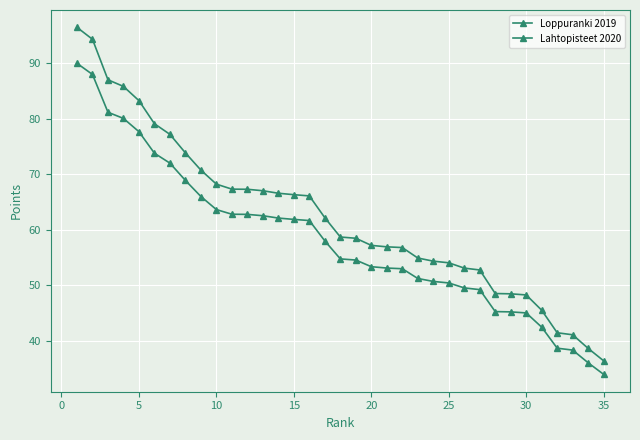

Does the chart have visible grid lines?

Yes